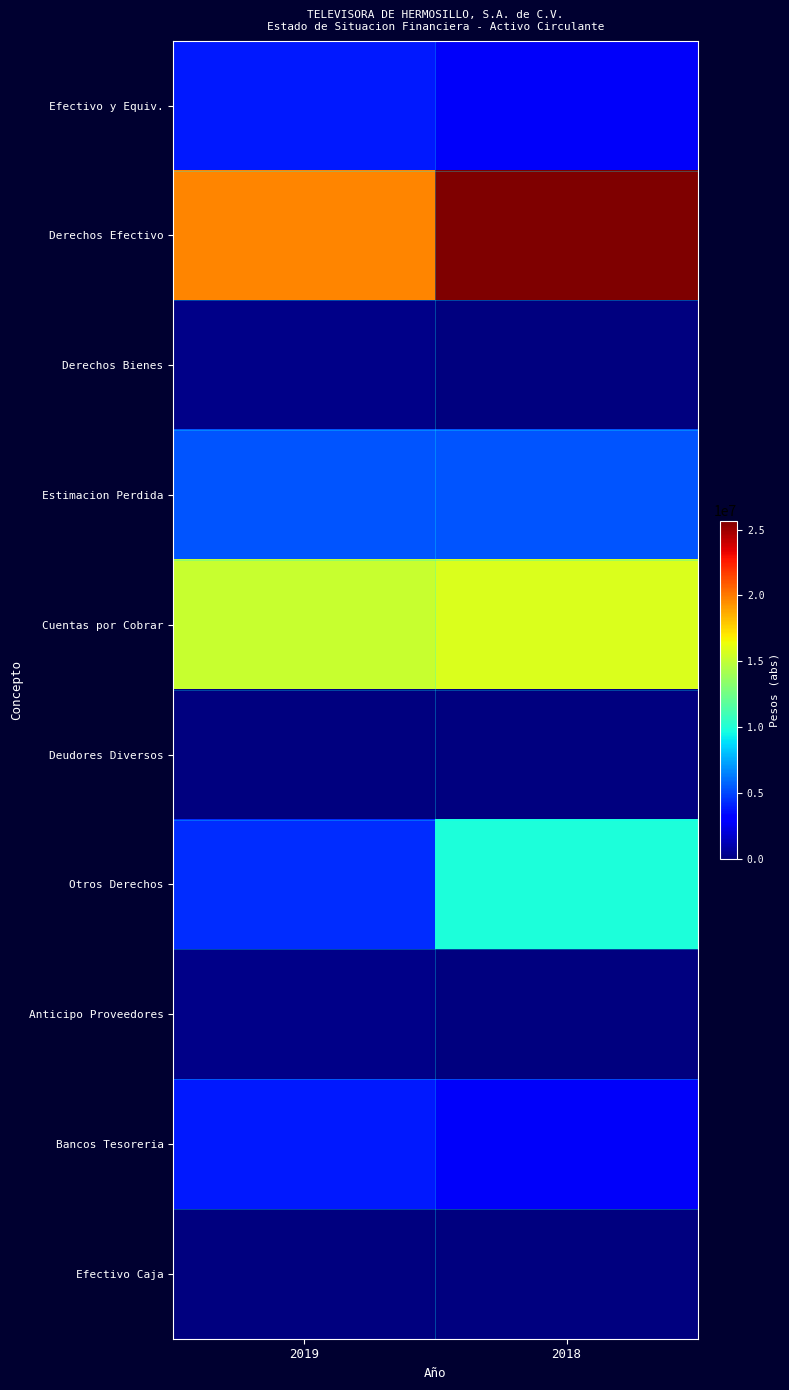

Between 2018 and 2019, which is larger?

2019